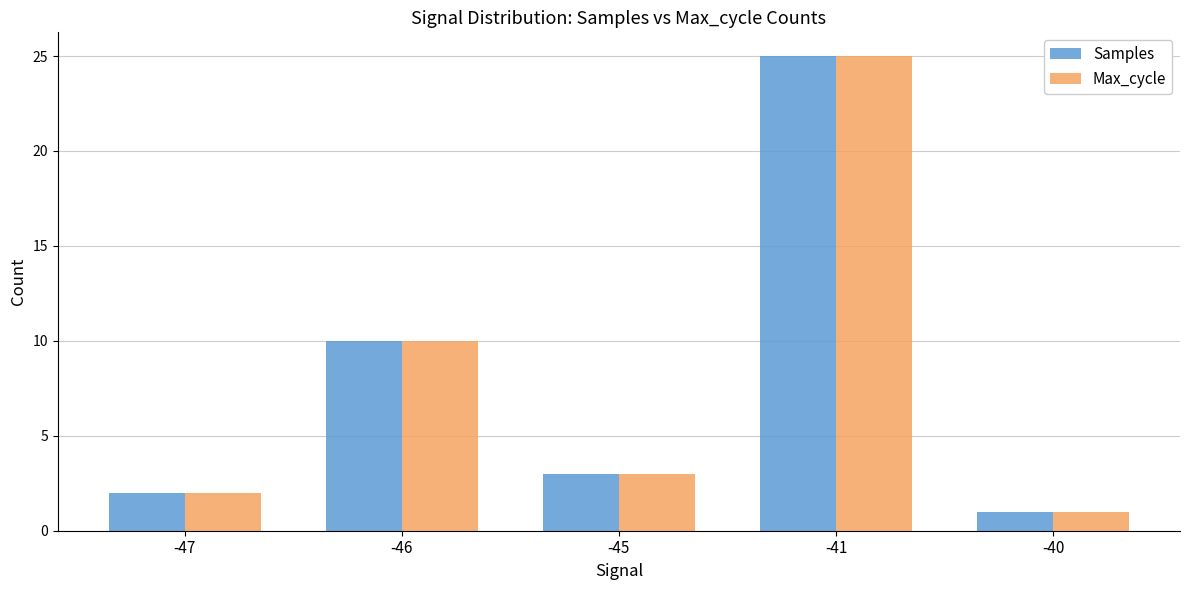

Are the bars horizontal?

No